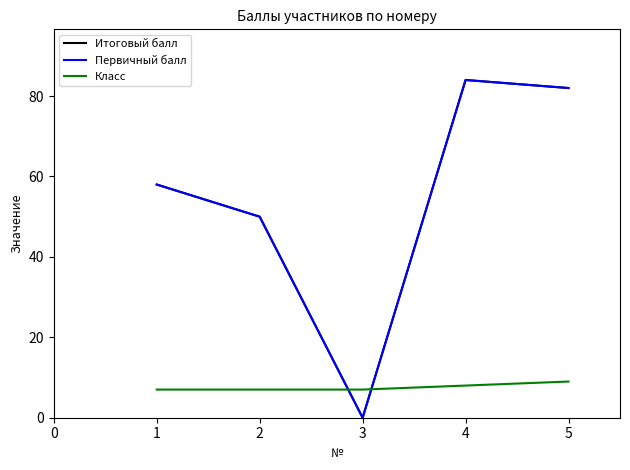

Does the chart have visible grid lines?

No